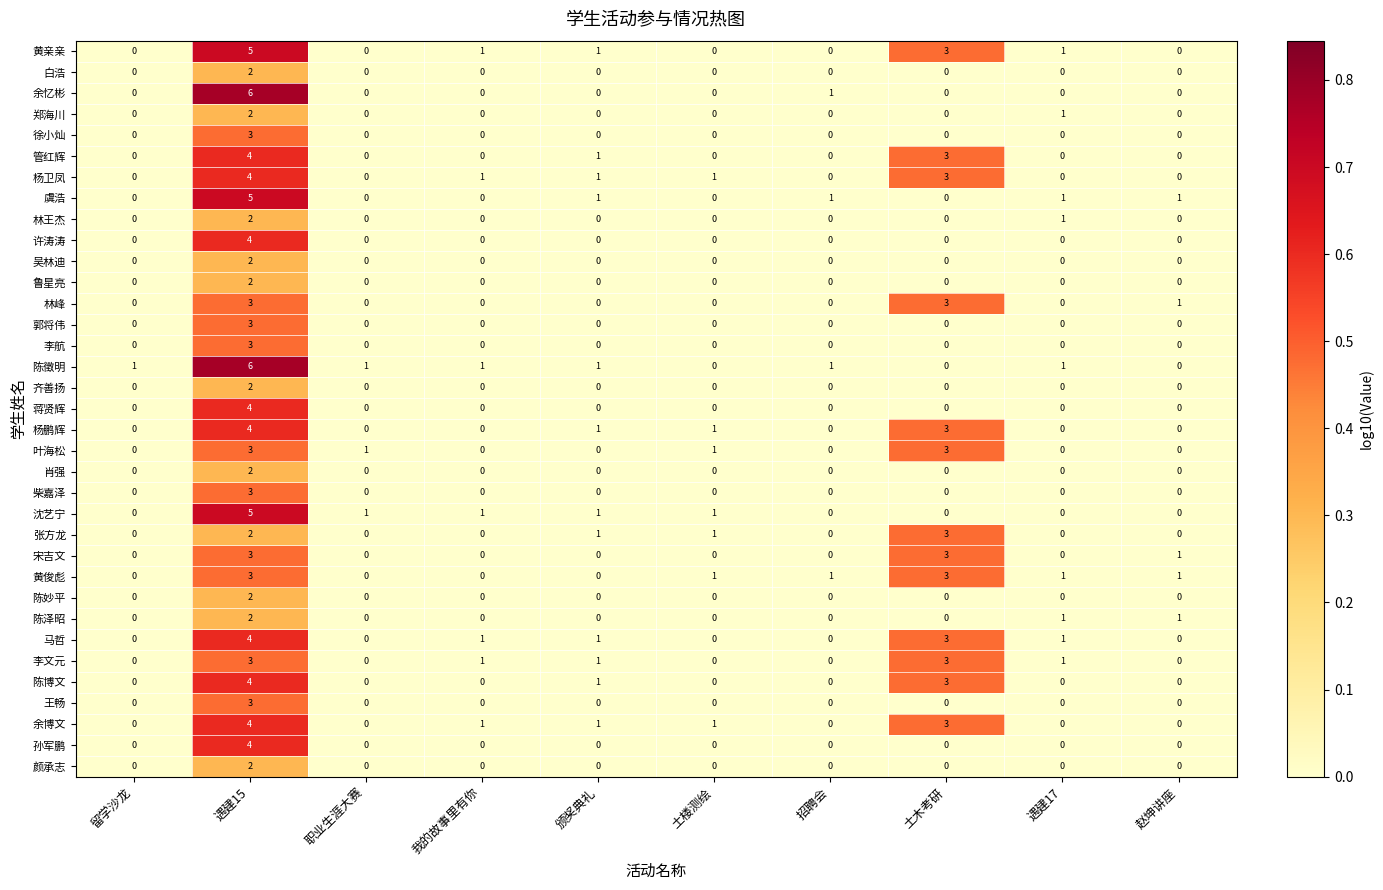

Which category has the highest value across all series?

遇建15